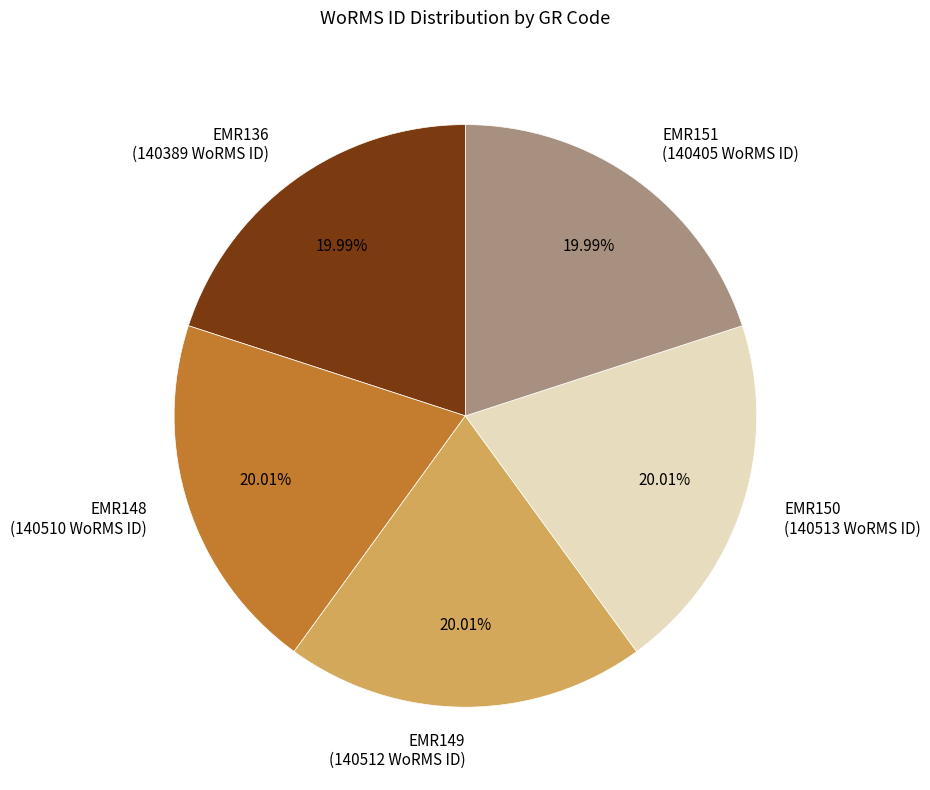

What is the total percentage of EMR151 and EMR149?

40.0%